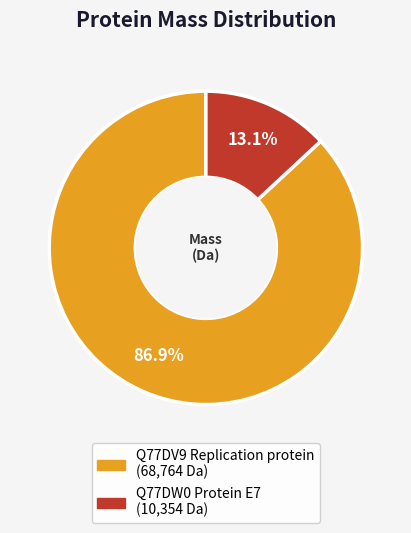

What percentage is the Q77DV9 Replication protein slice, to the nearest percent?

87%